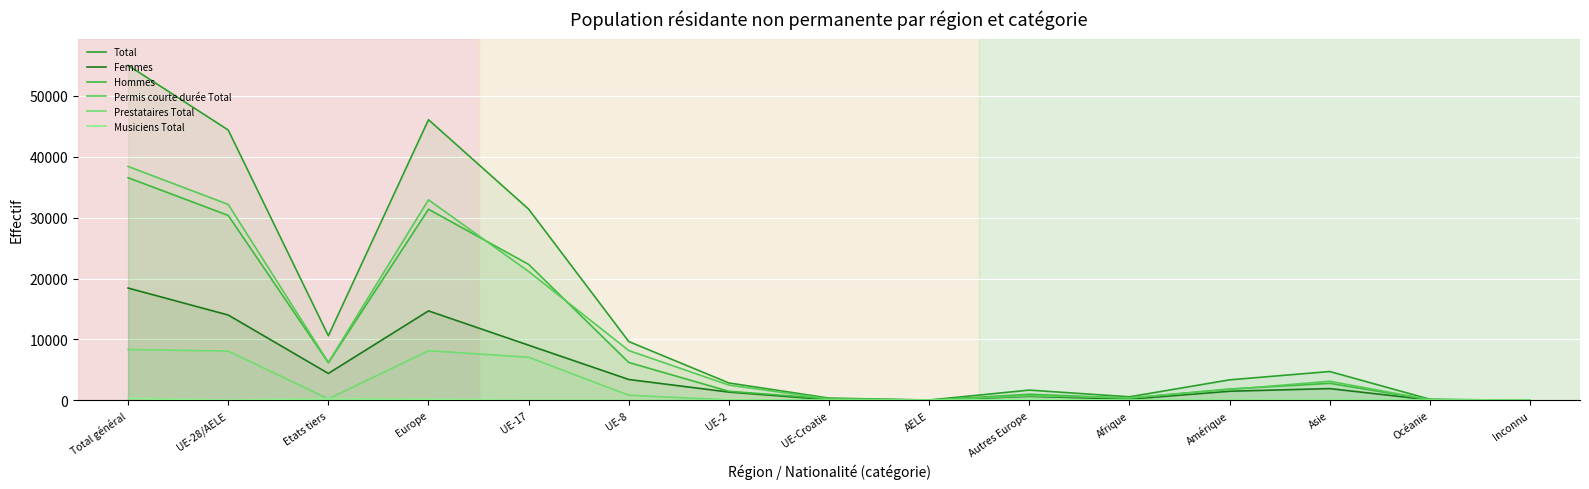

True or false: Musiciens Total and Hommes intersect in this chart.

False